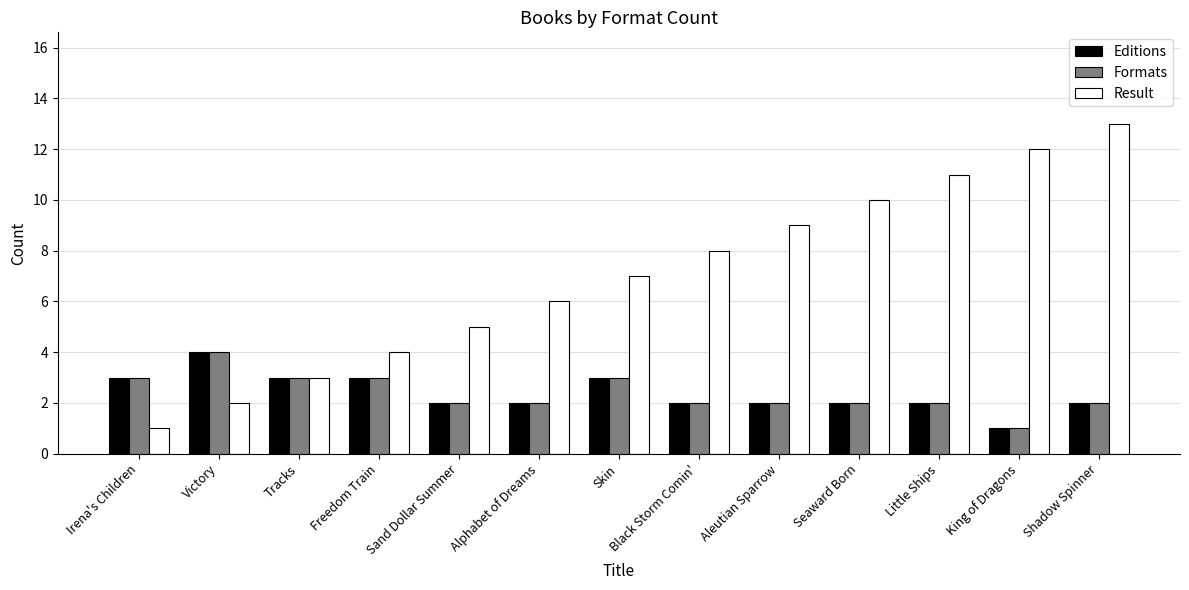

What is the minimum value shown in the chart?

1